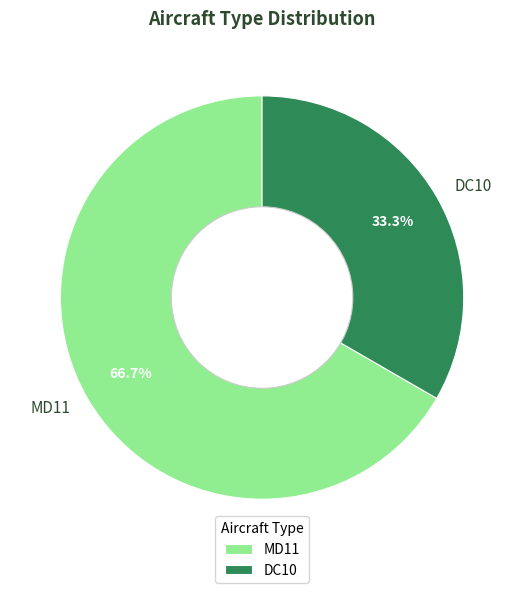

What is the largest slice in the pie chart?

MD11